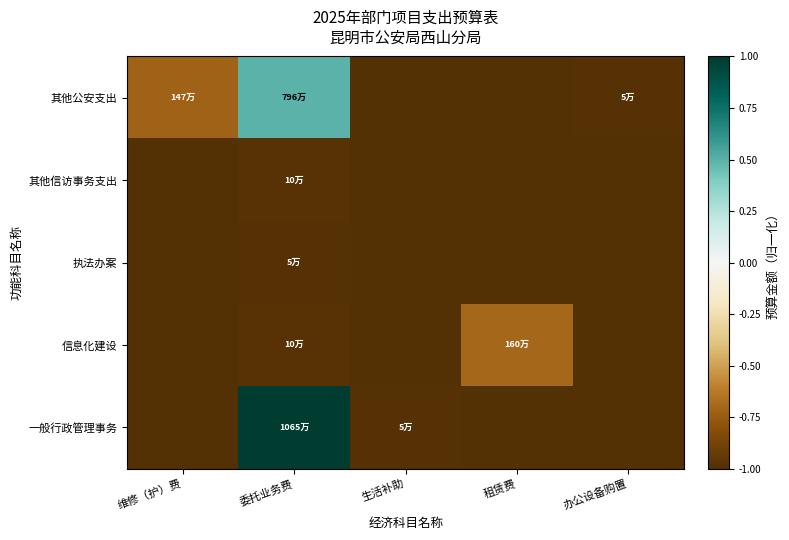

What is the total value across all series at 办公设备购置?

-5.0